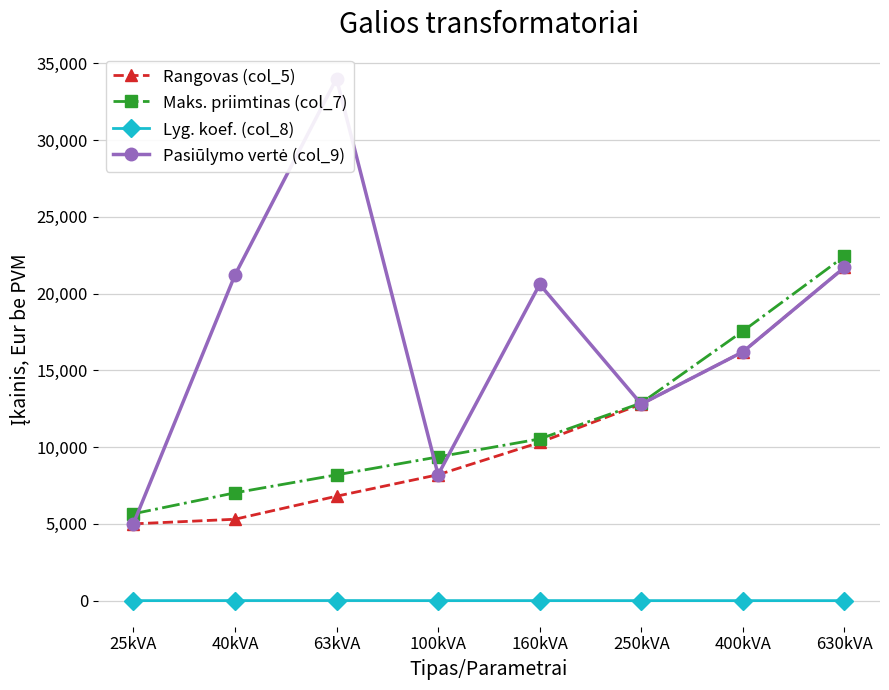

How many lines are shown in the chart?

4